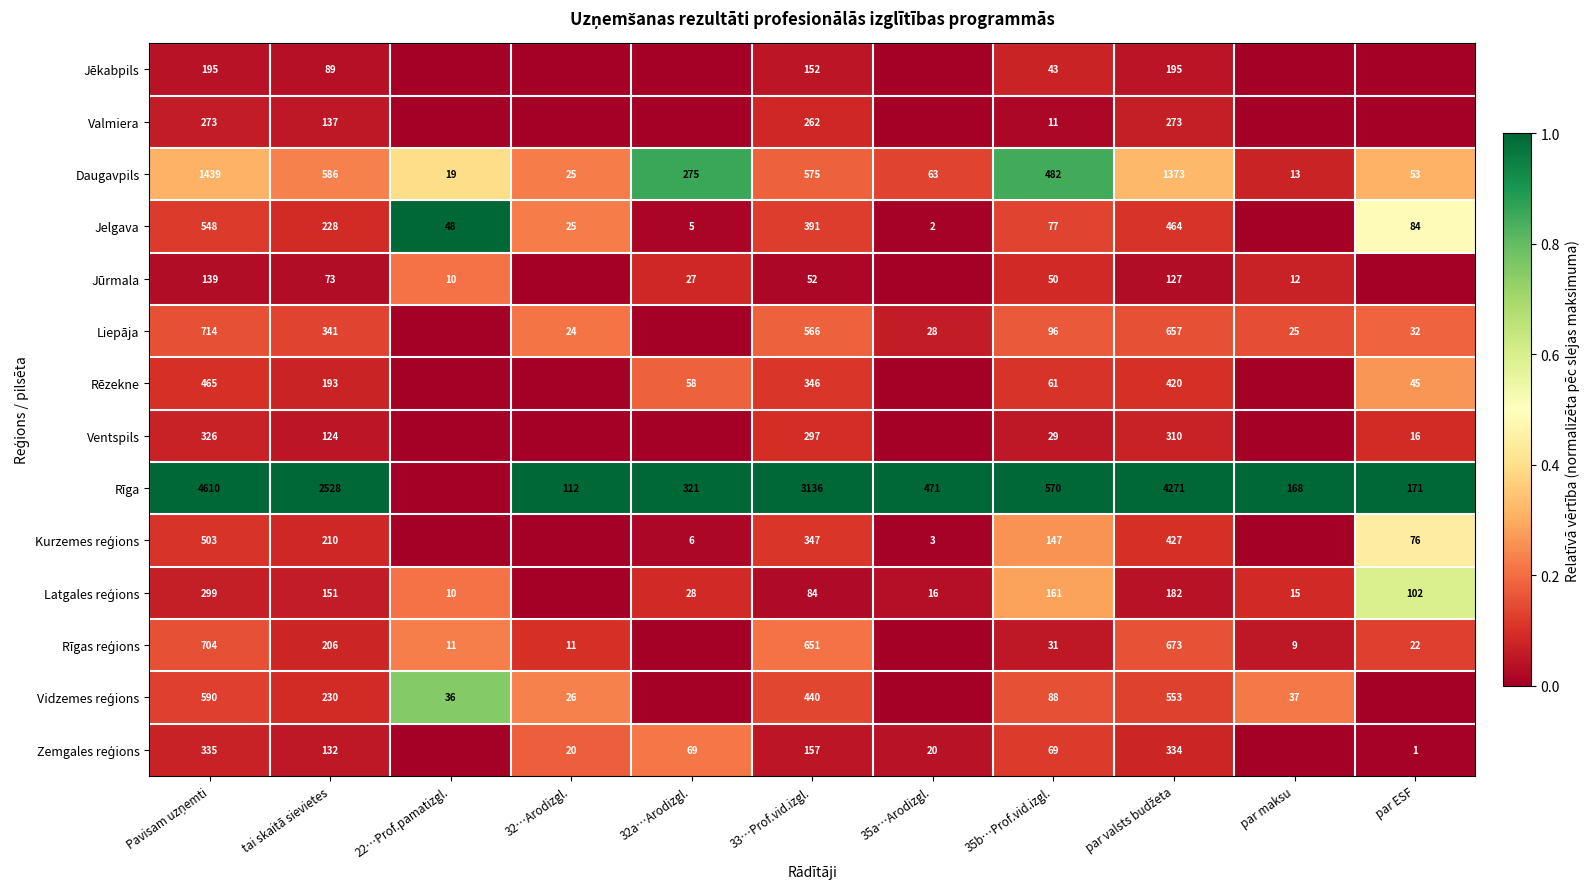

At how many categories does at least one series exceed 0?

11